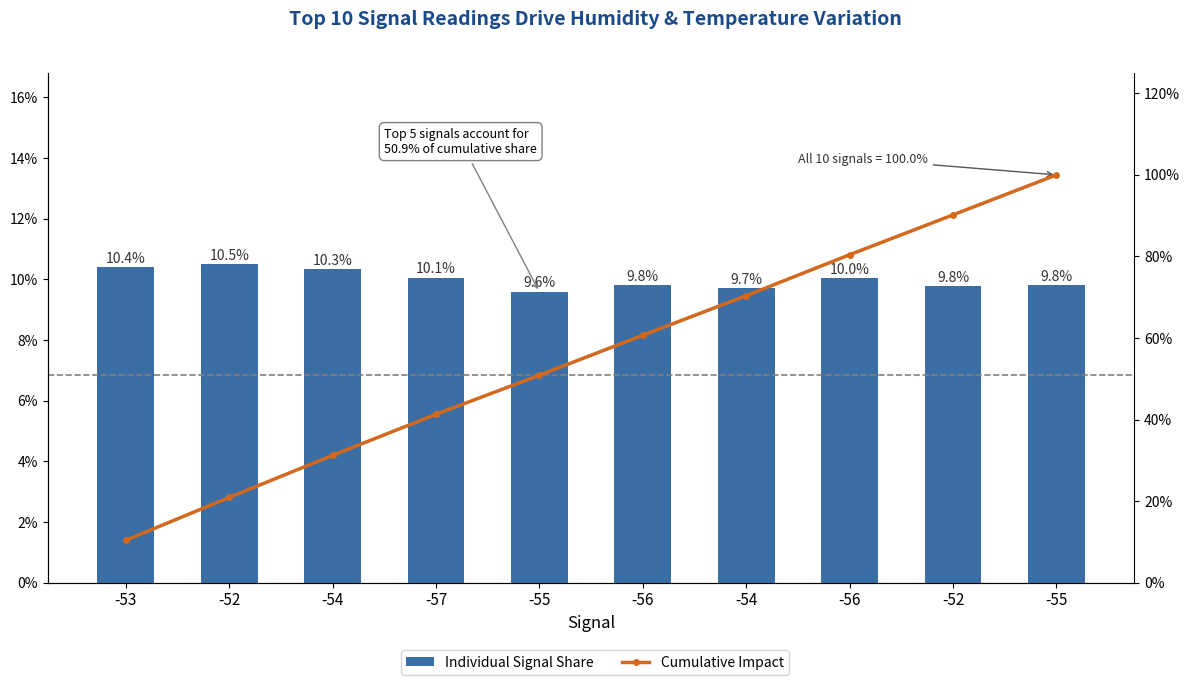

Between -55 and -56, which series saw the biggest shift?

Cumulative Impact